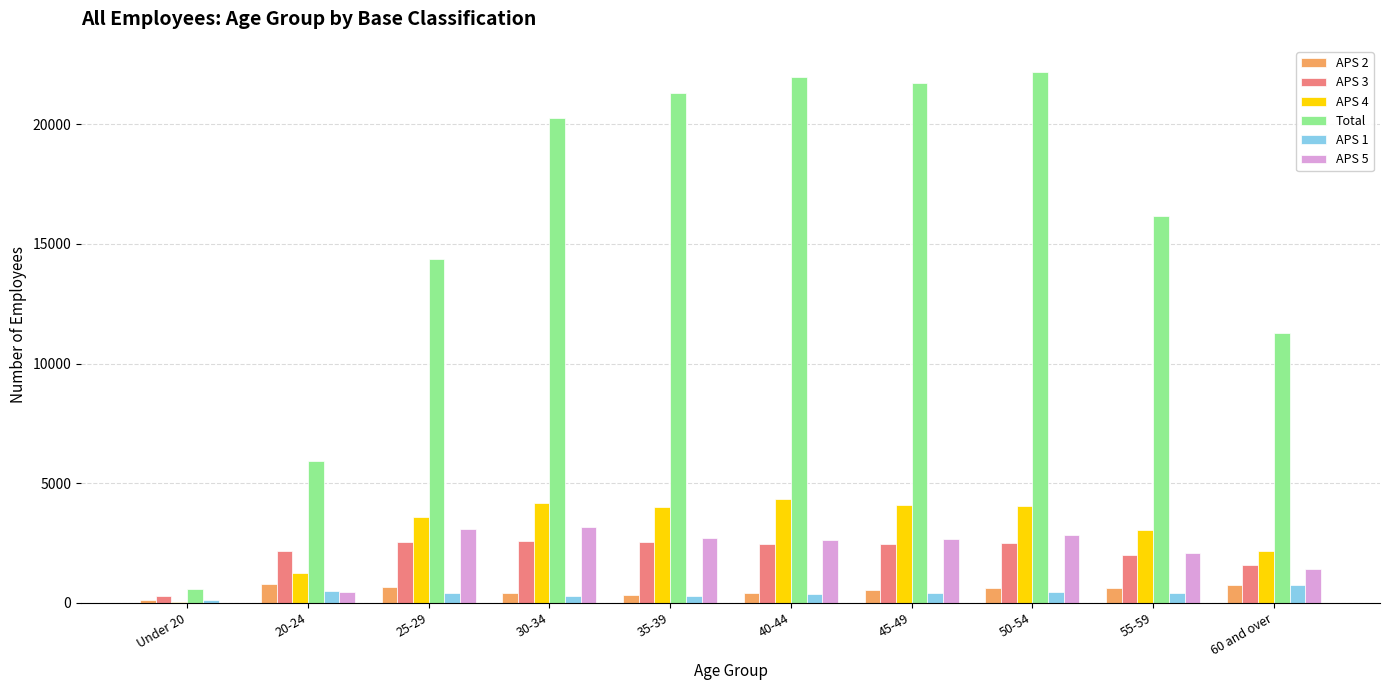

What is the total value across all series at 20-24?

10986